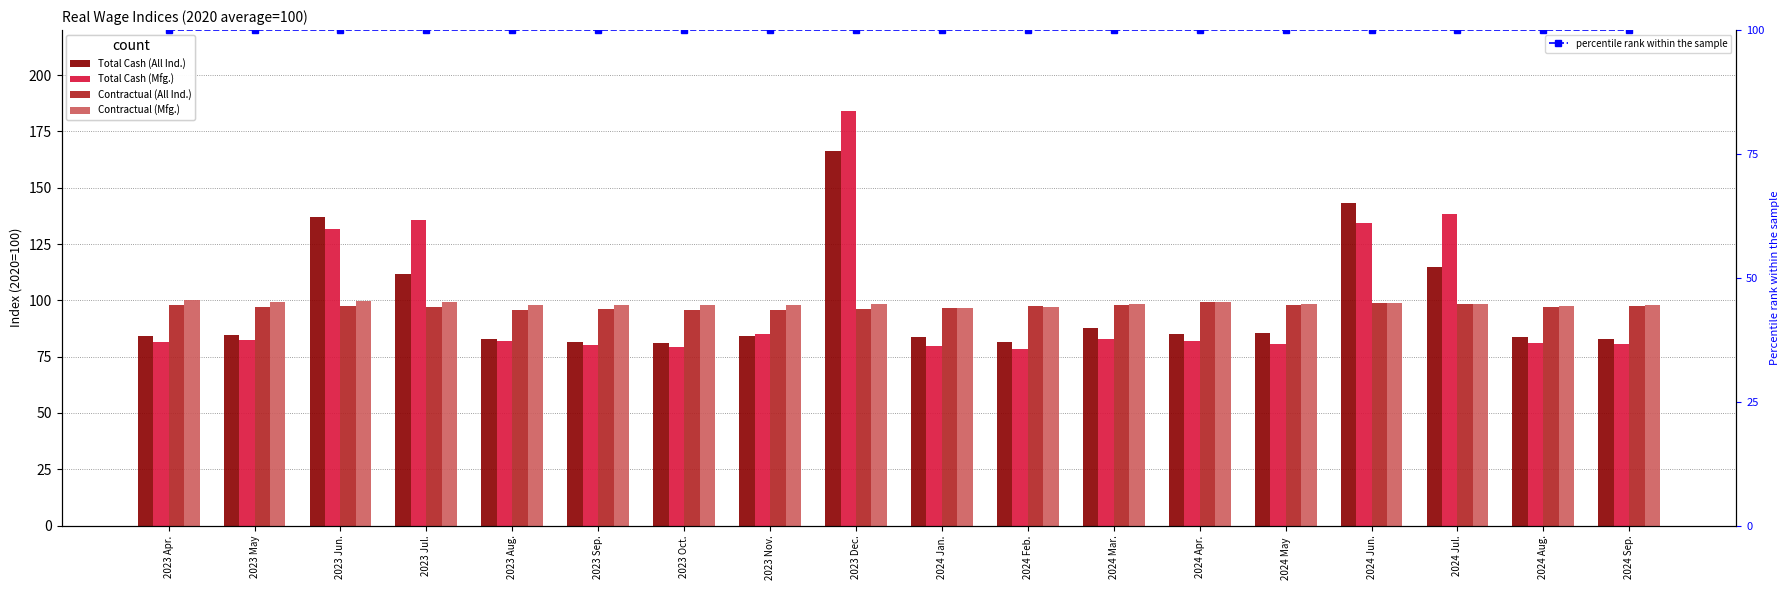

What is the highest value of the Total Cash (All Ind.) series?

166.5